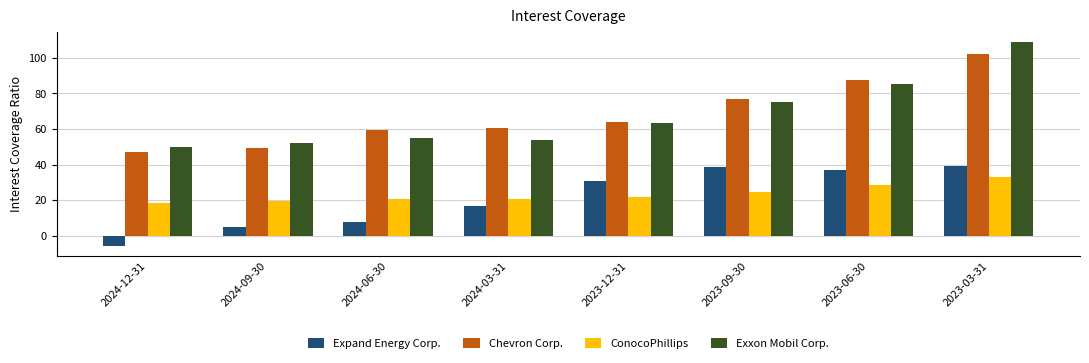

What is the lowest value of the ConocoPhillips series?

18.5